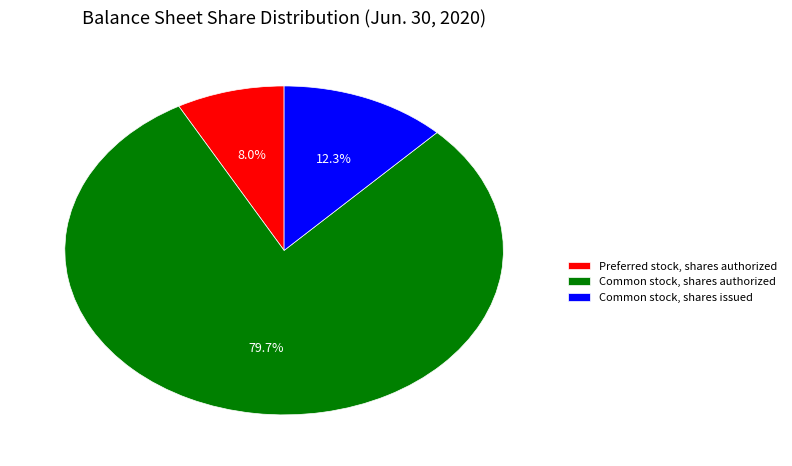

Is it true that Common stock, shares authorized is 80% of the pie?

True